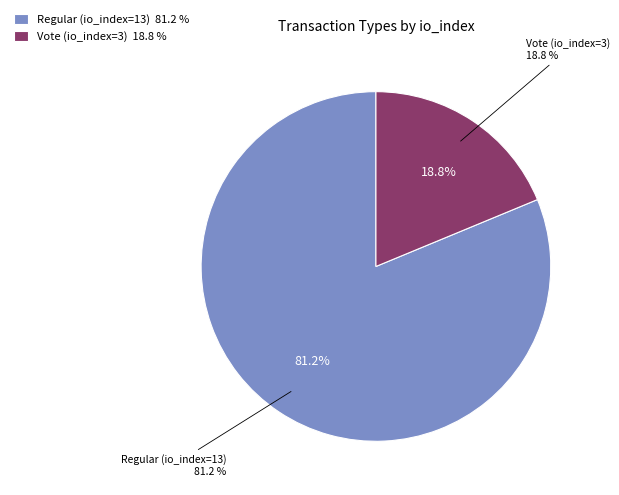

Is there a majority slice in this chart?

Yes